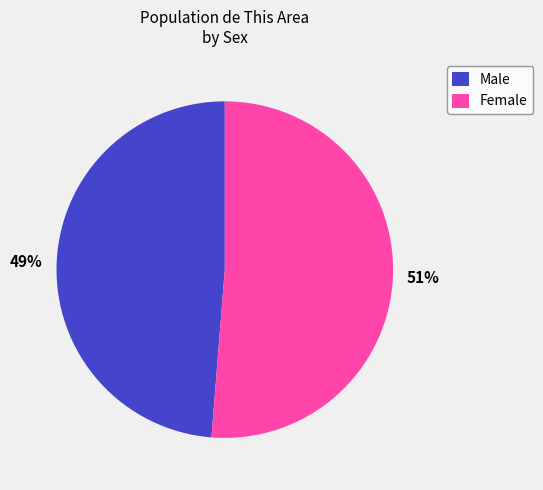

To the nearest percent, what percentage of the pie is Male?

49%